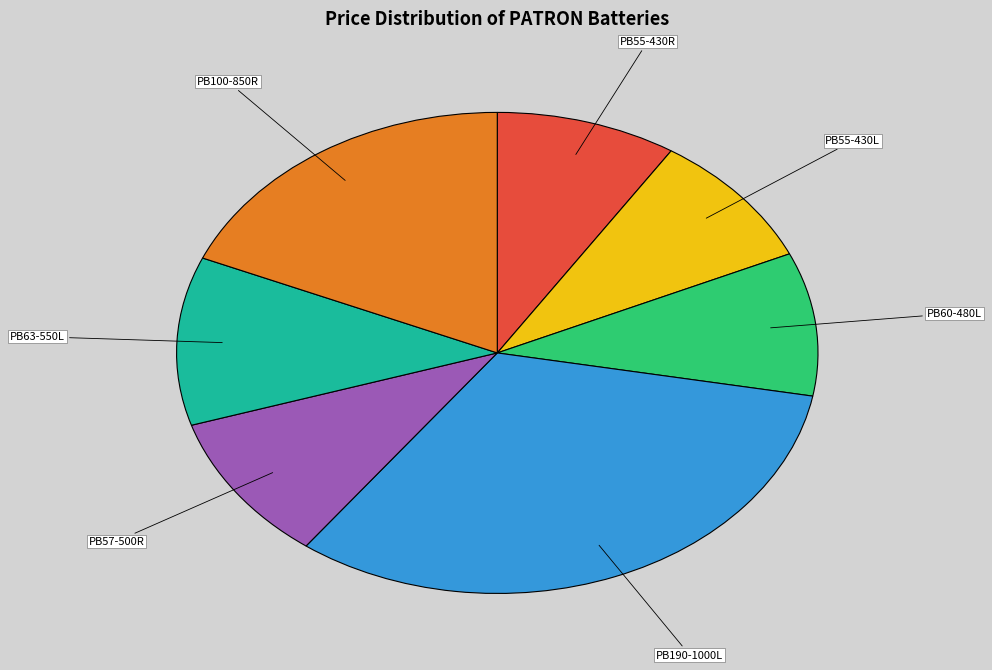

Between PB100-850R and PB60-480L, which is larger?

PB100-850R